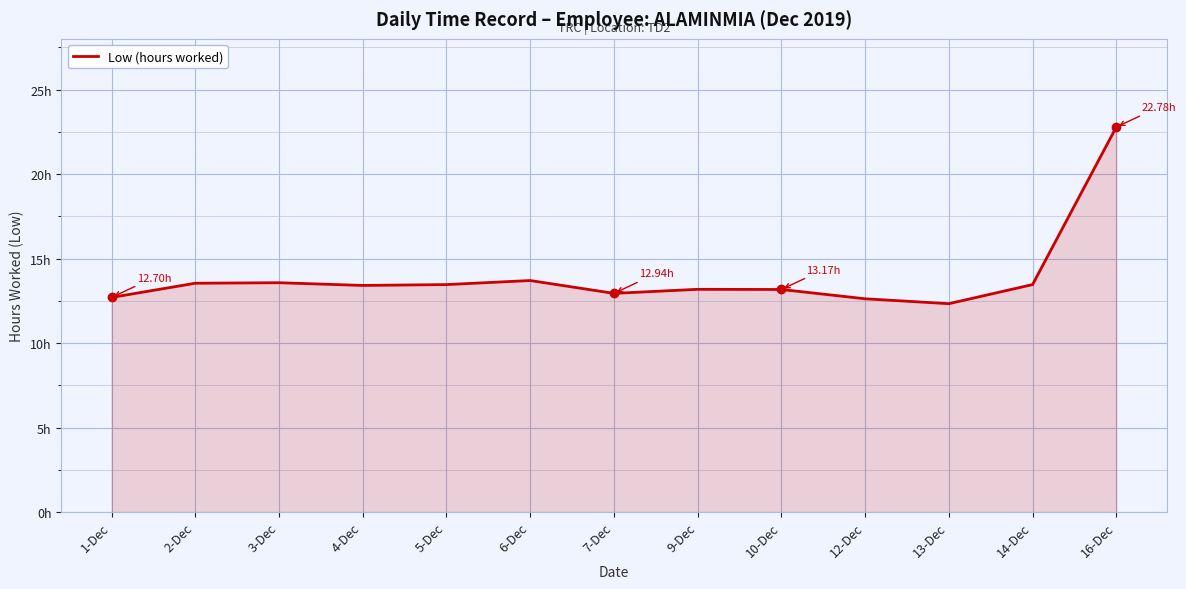

Between 1-Dec and 7-Dec, which is larger?

7-Dec